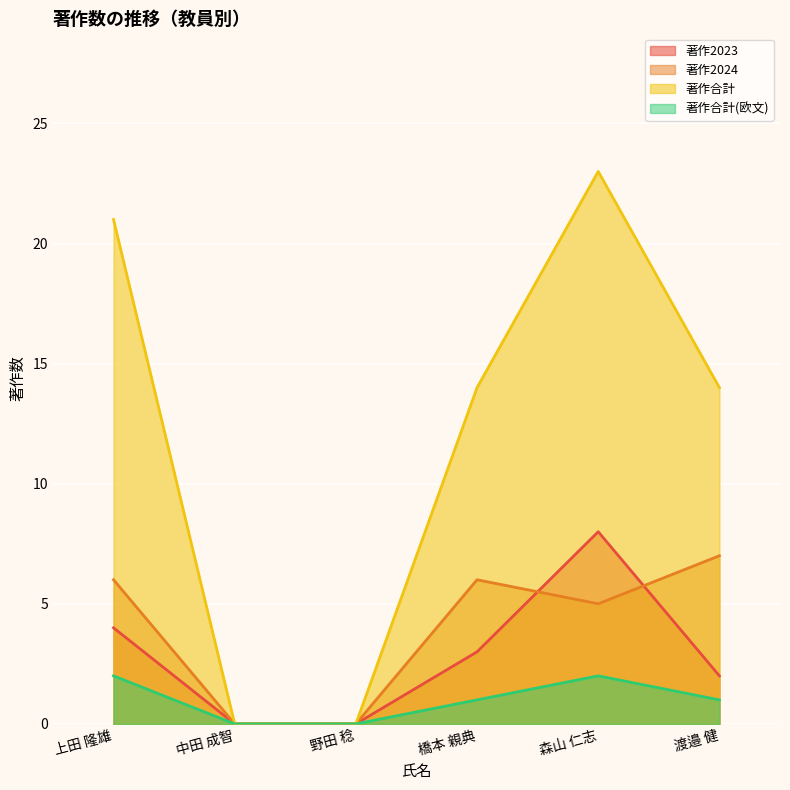

How many lines are shown in the chart?

4